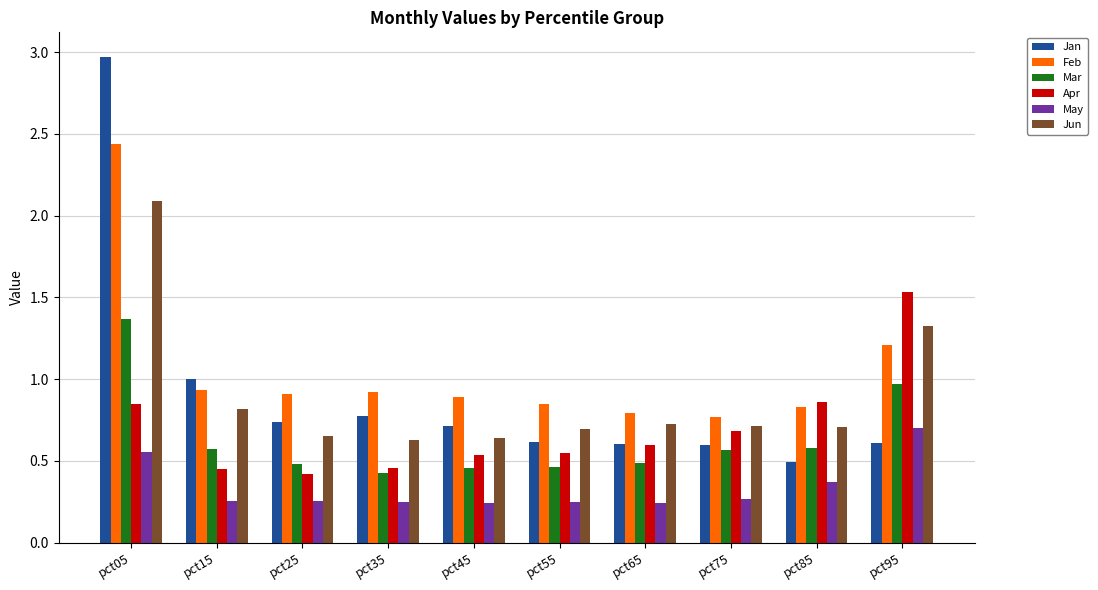

How many distinct data groups are displayed?

6